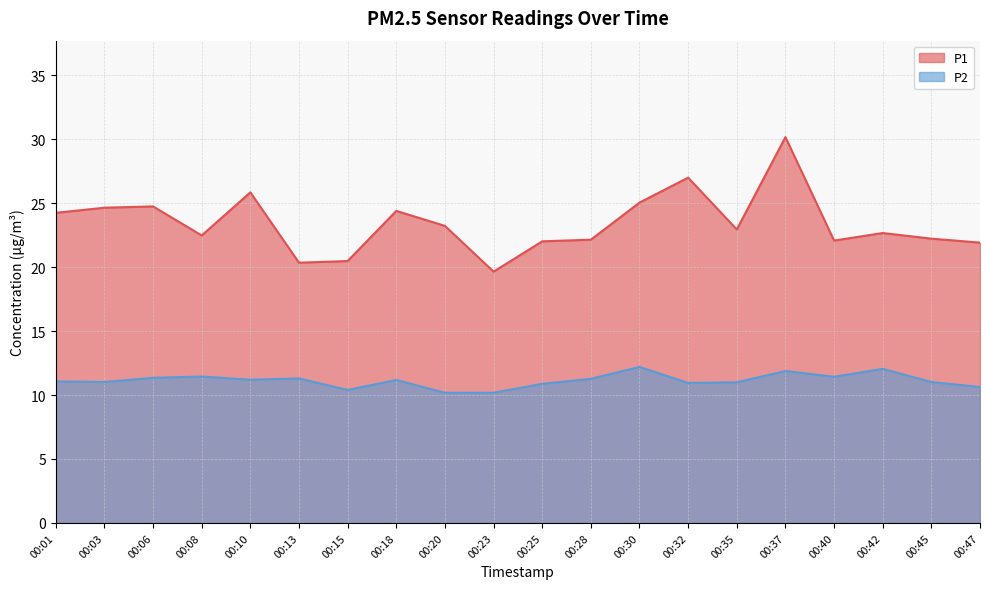

Between 00:10 and 00:18, which series saw the biggest shift?

P1